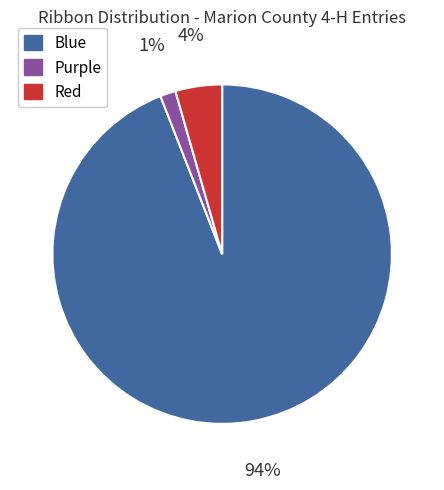

Is the sum of Purple and Blue greater than half?

Yes